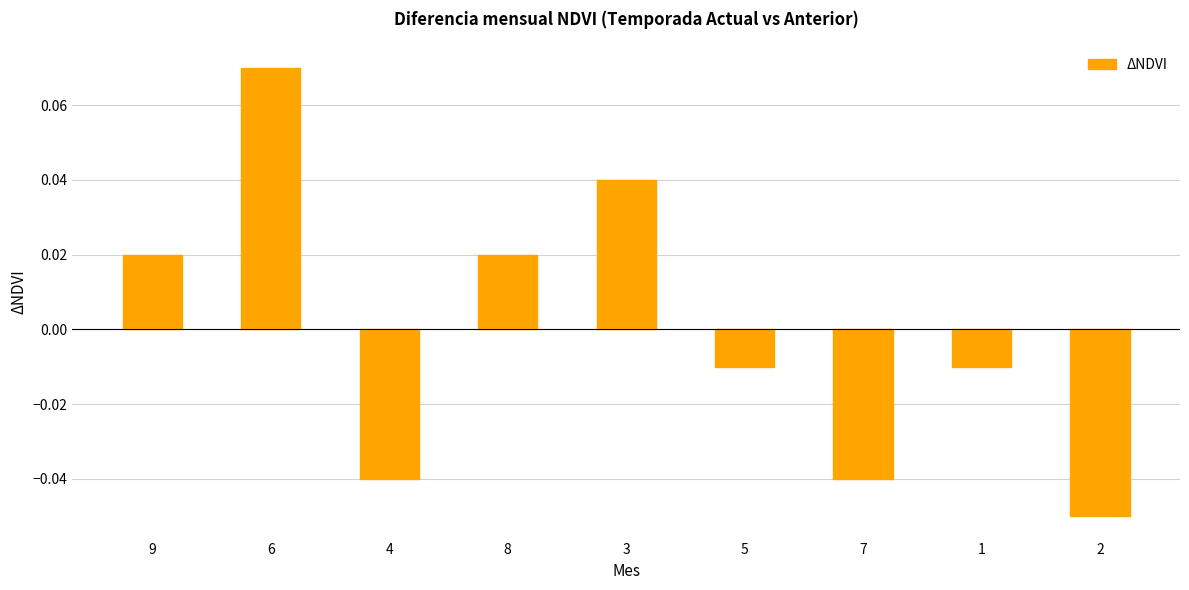

Where does the data first go above 0?

9